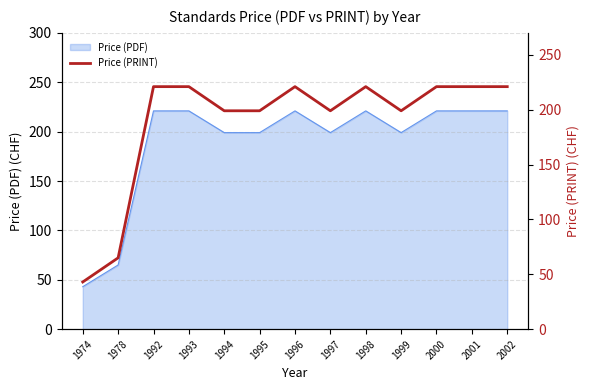

What is the sum of the values at 1994 and 1998?

420